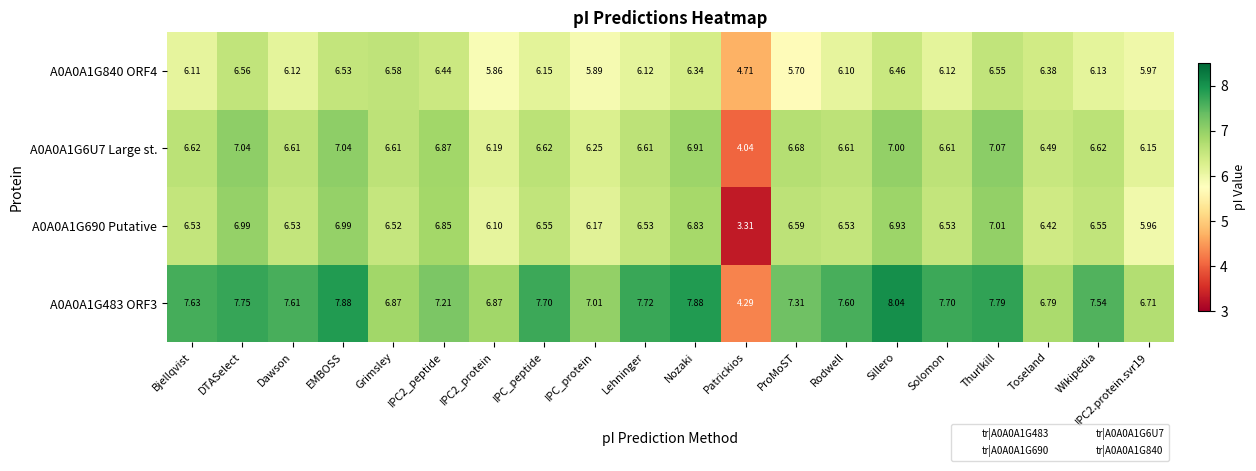

Is the value of A0A0A1G6U7 Large st. at IPC_protein greater than the value of A0A0A1G483 ORF3 at IPC_peptide?

No